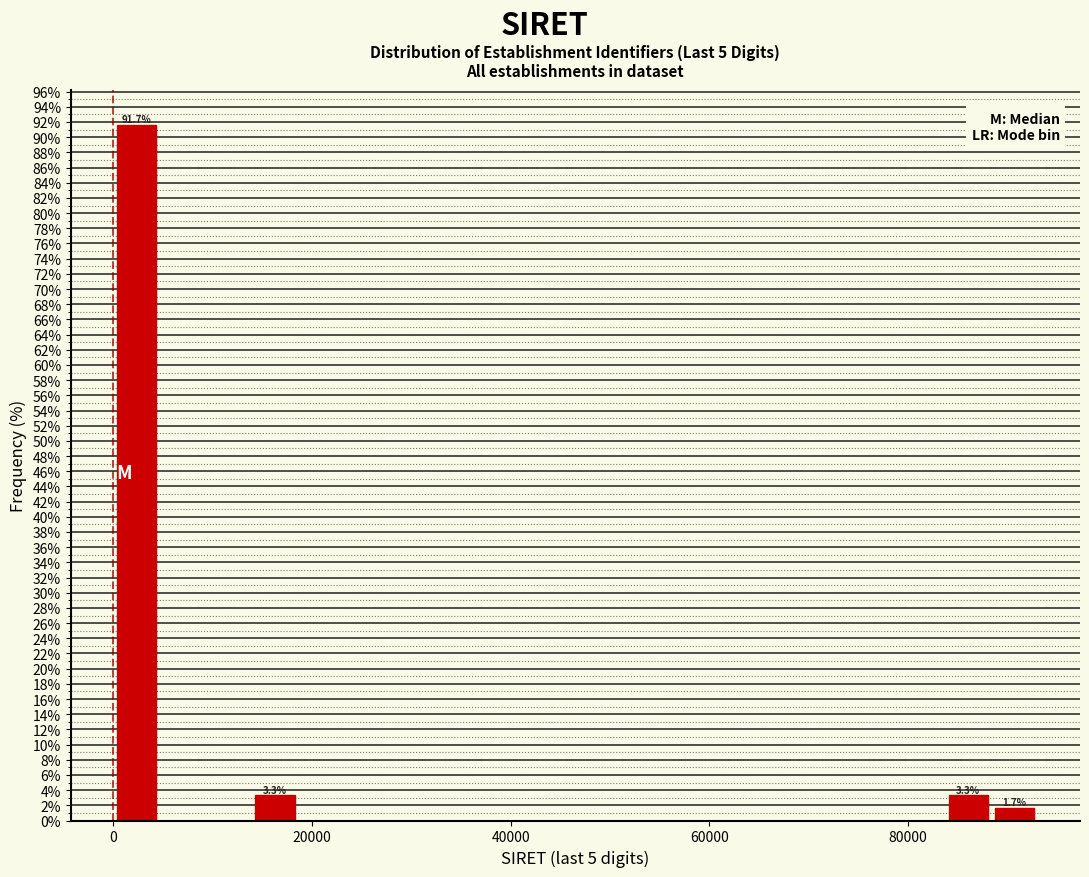

Around what value on the x-axis is the tallest bar? Give the approximate position of its centre, as read against the axis.

2000